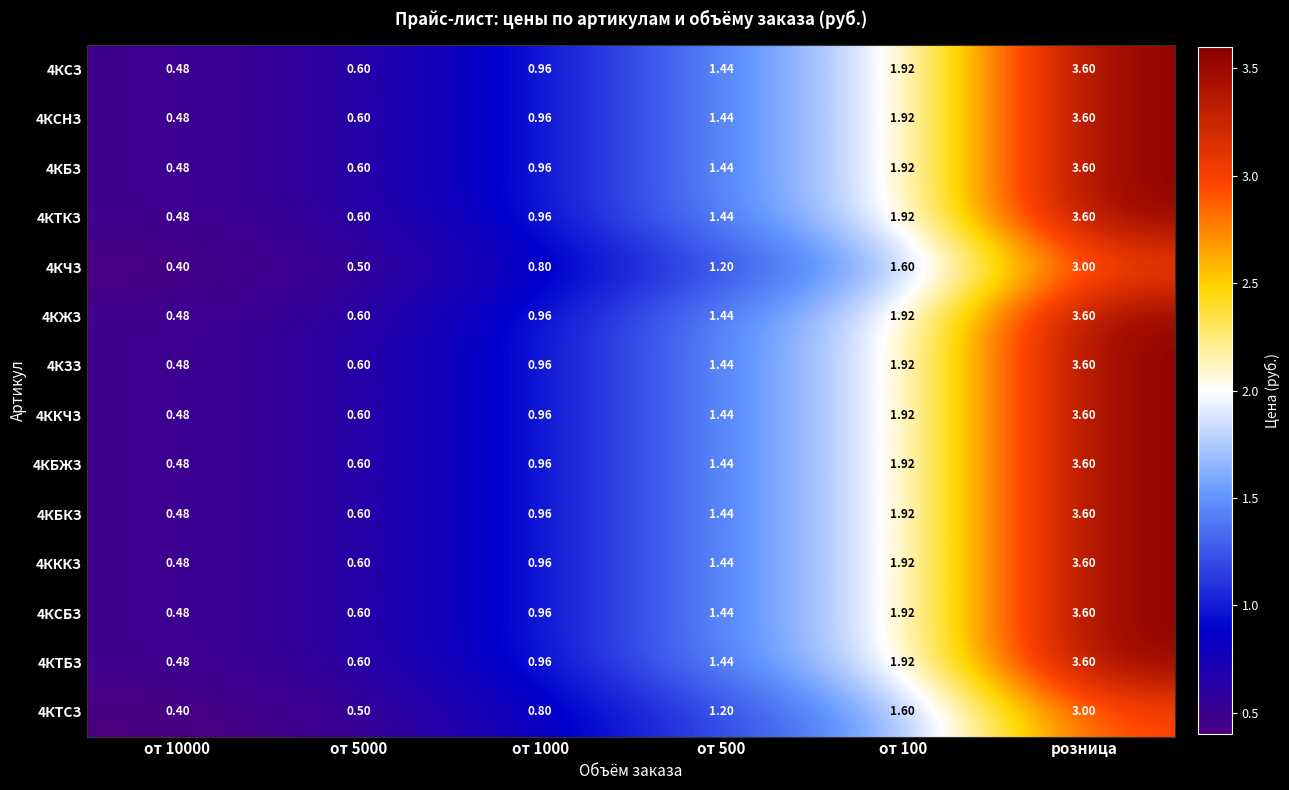

Which category has the highest value in the 4КТСЗ series?

розница